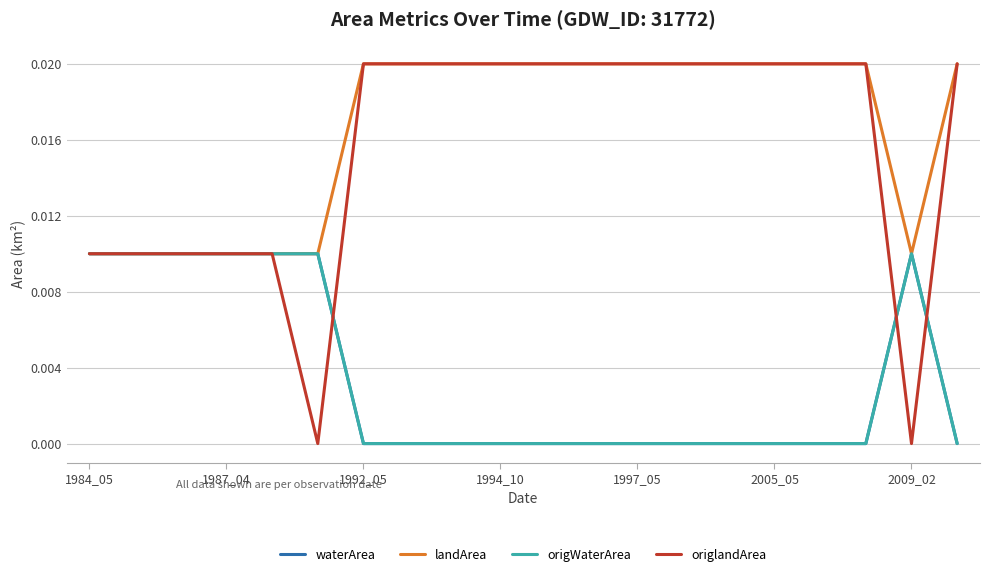

Does the chart have visible grid lines?

Yes